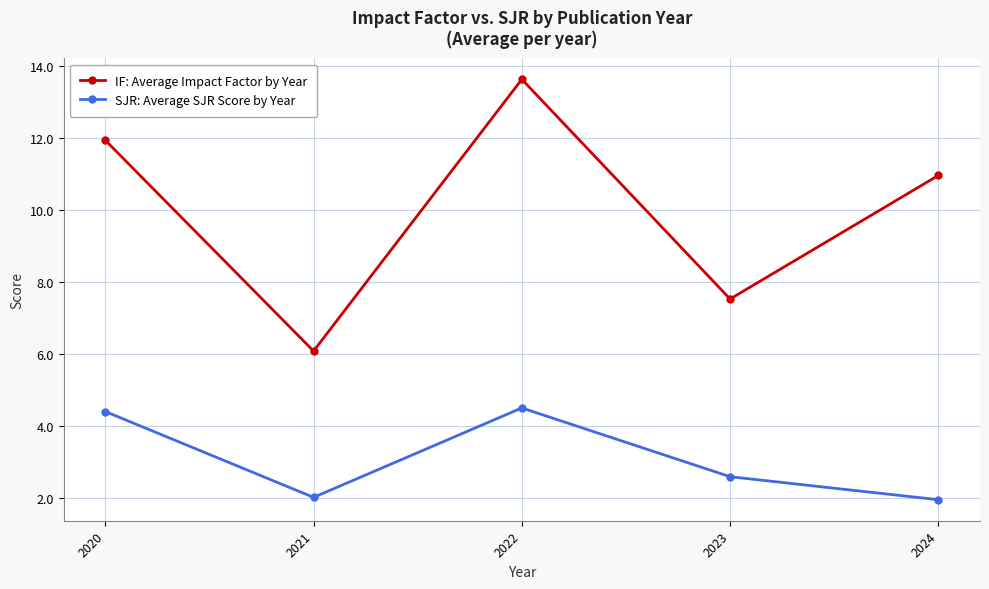

Which category has the highest value in the IF: Average Impact Factor by Year series?

2022